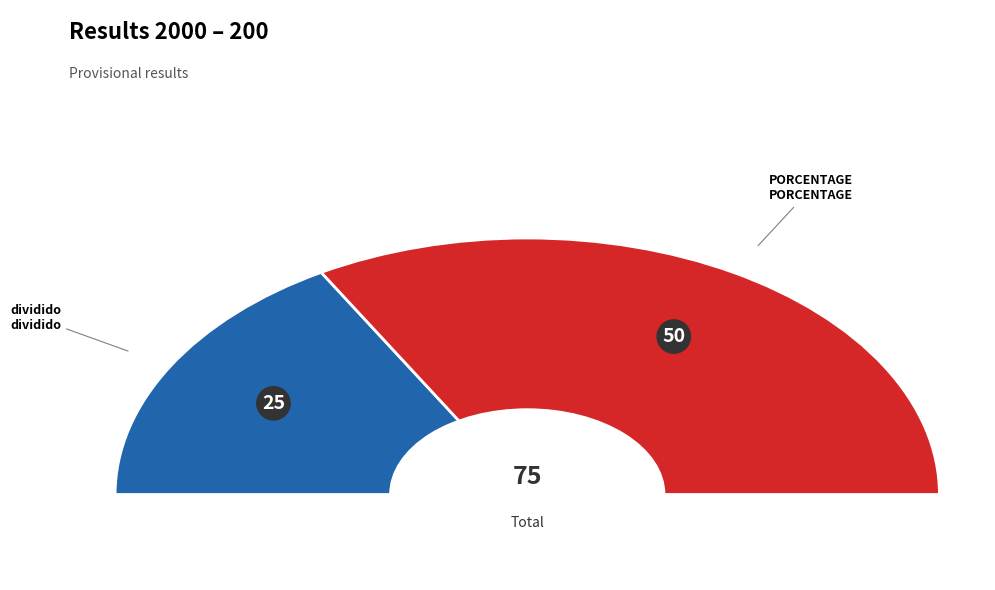

Which has a higher value, dividido or PORCENTAGE?

PORCENTAGE